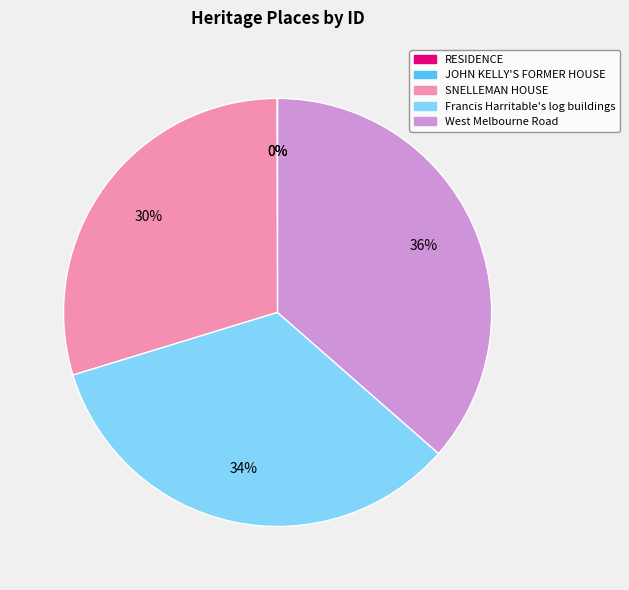

To the nearest percent, what is the average slice percentage?

20%